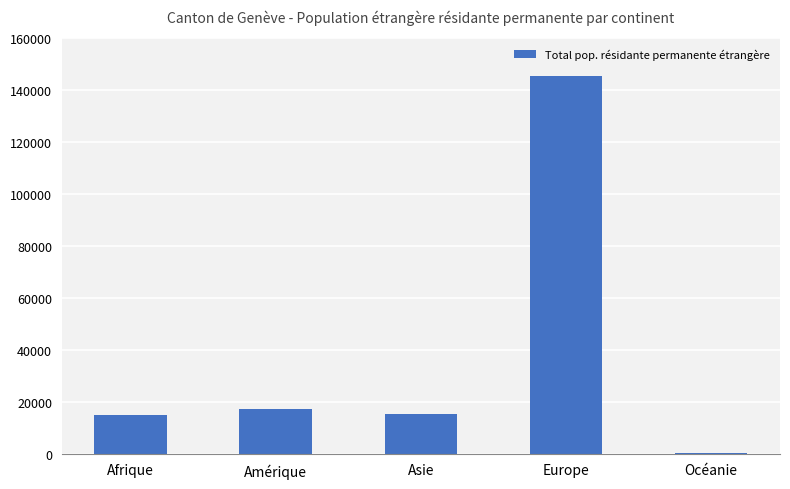

Which label corresponds to the largest value in the chart?

Europe